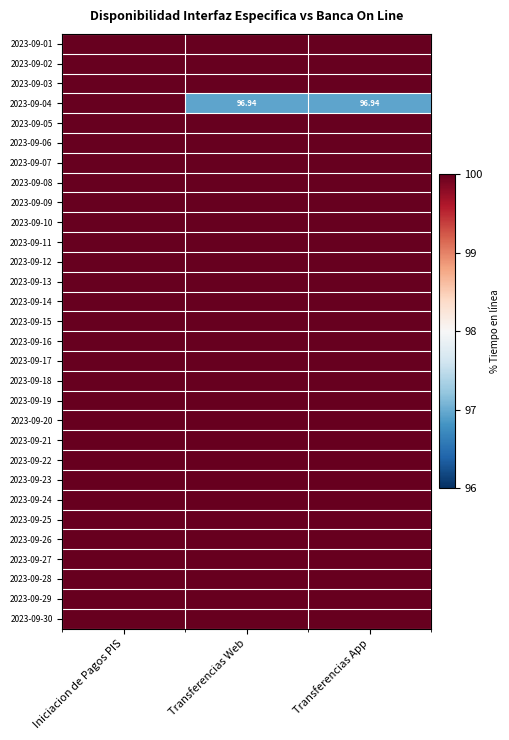

What is the spread (max minus min) of values at Transferencias Web?

3.1